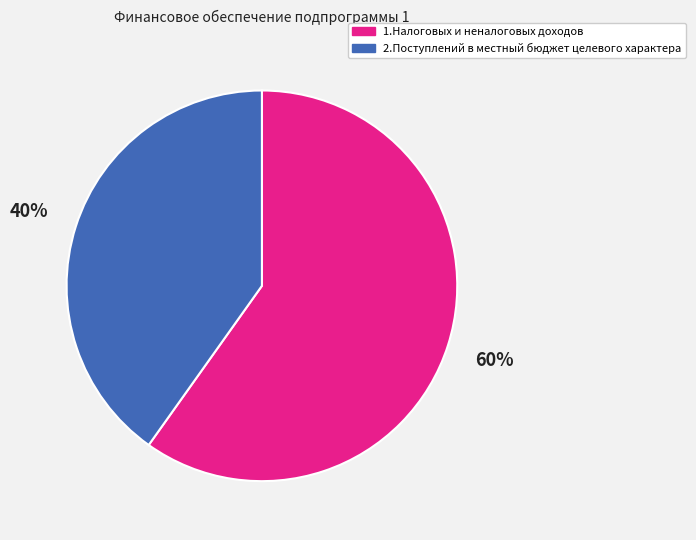

To the nearest percent, what portion does 2.Поступлений в местный бюджет целевого характера represent?

40%